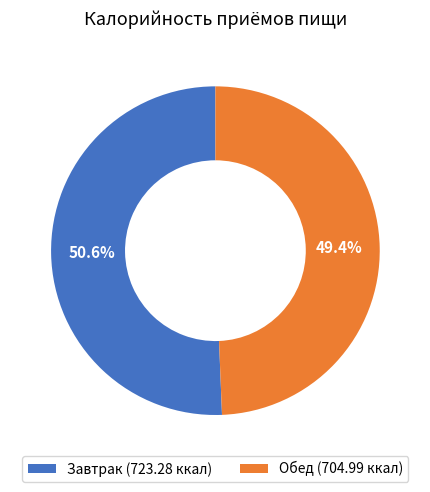

Does any single category account for the majority?

Yes